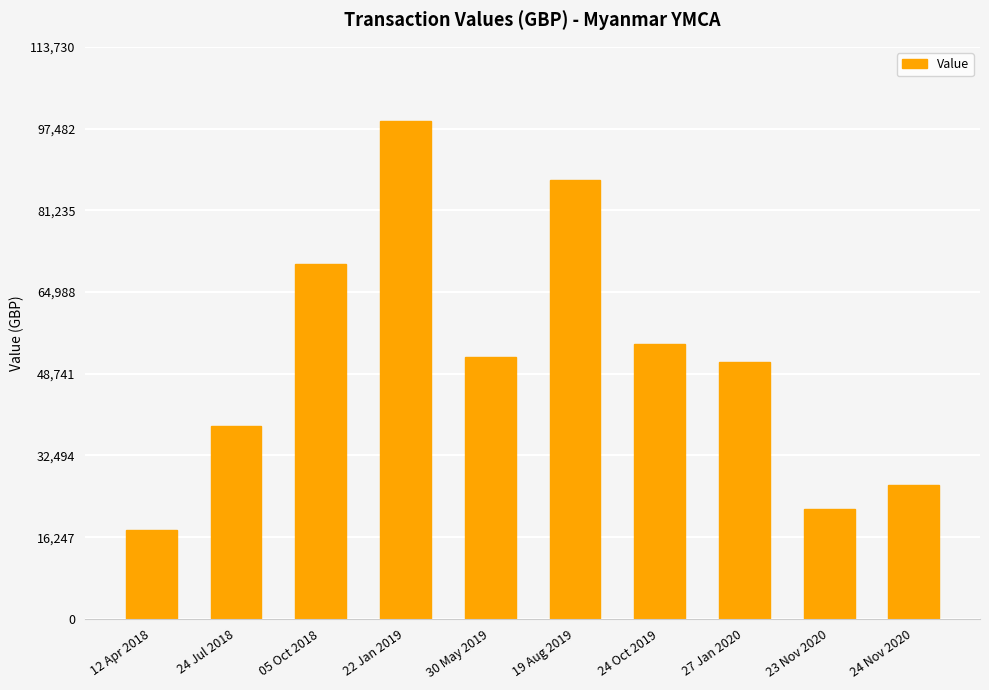

How many series are shown in this chart?

1